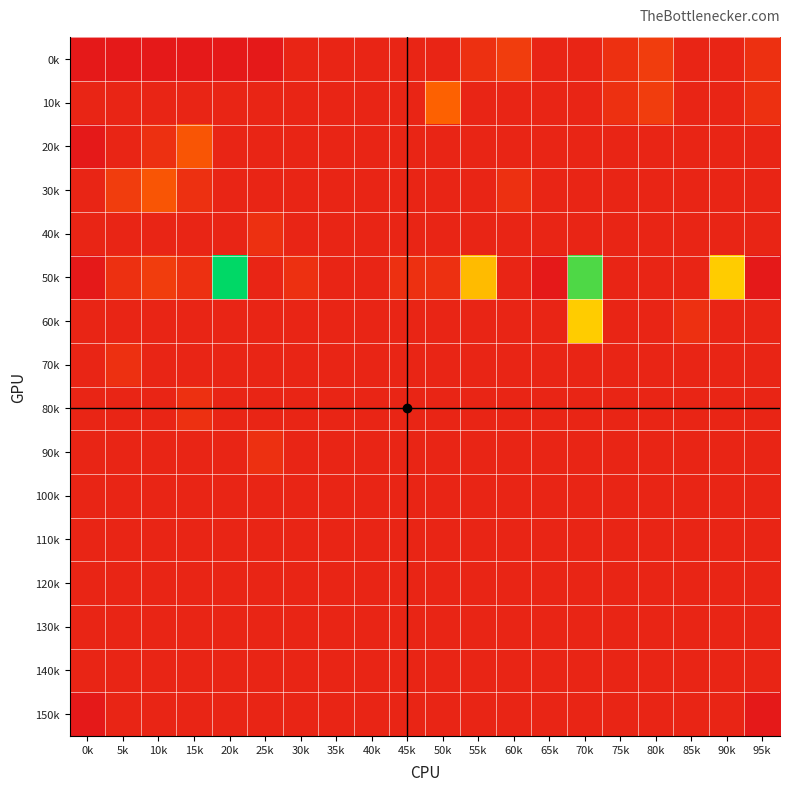

How many distinct data groups are displayed?

16